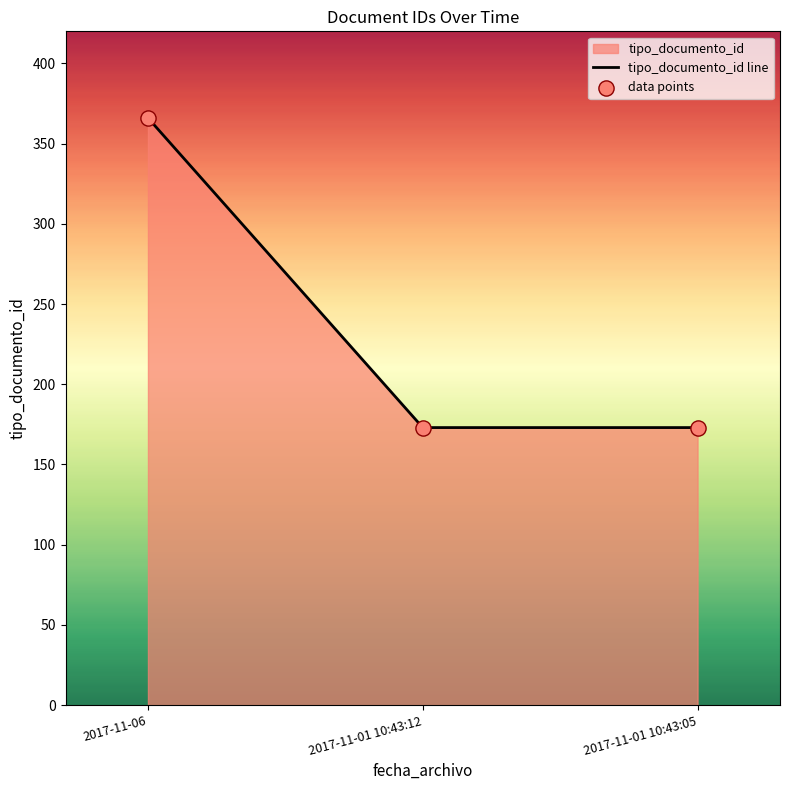

Approximately how many times larger is the value at 2017-11-06 compared to 2017-11-01 10:43:05?

2.1